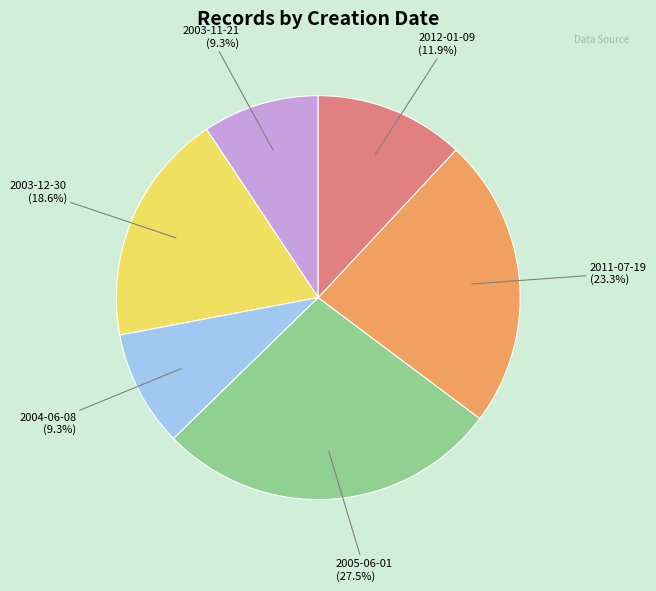

To the nearest percent, what is the combined percentage of 2012-01-09 and 2011-07-19?

35%